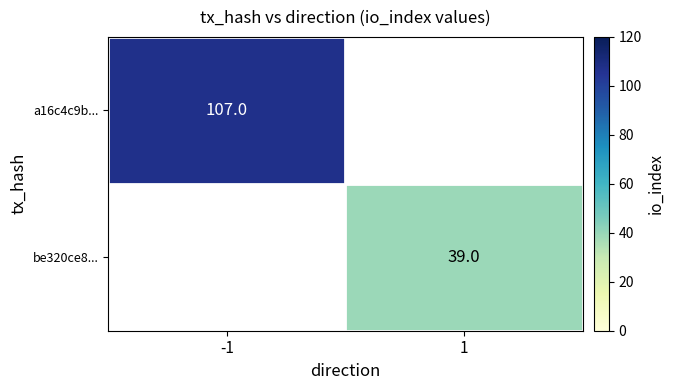

The value of be320ce8... at 1 is 39. True or false?

True